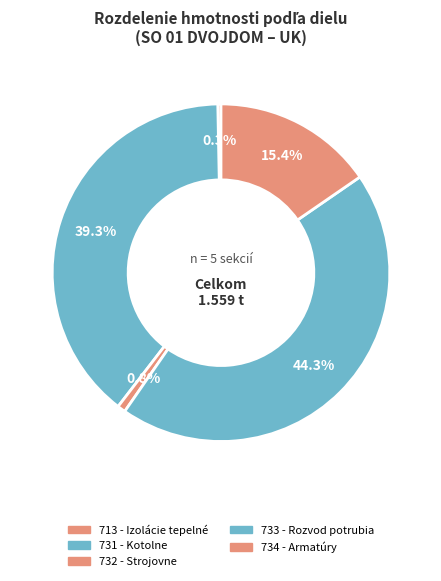

To the nearest percent, what portion does 734 - Armatúry represent?

15%